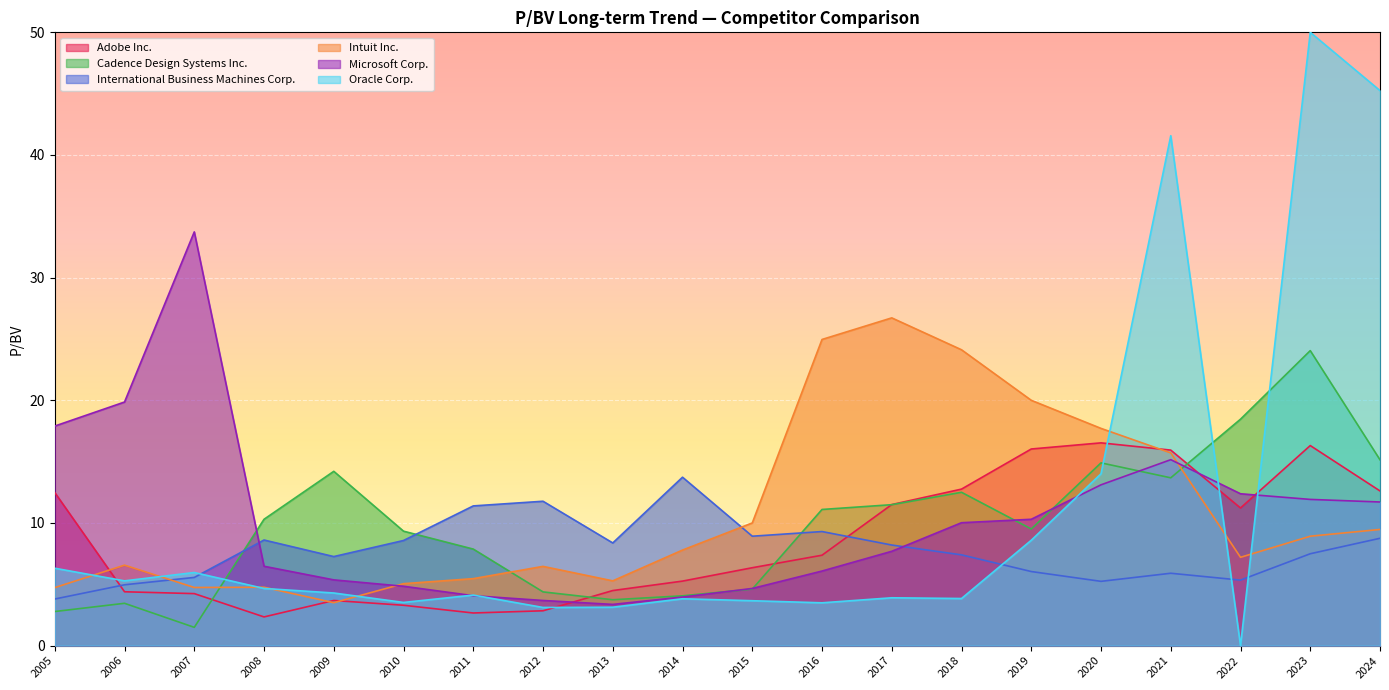

How many lines are shown in the chart?

6